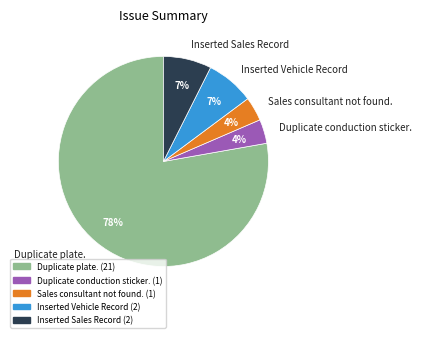

True or false: Duplicate conduction sticker. accounts for 4% of the total.

True